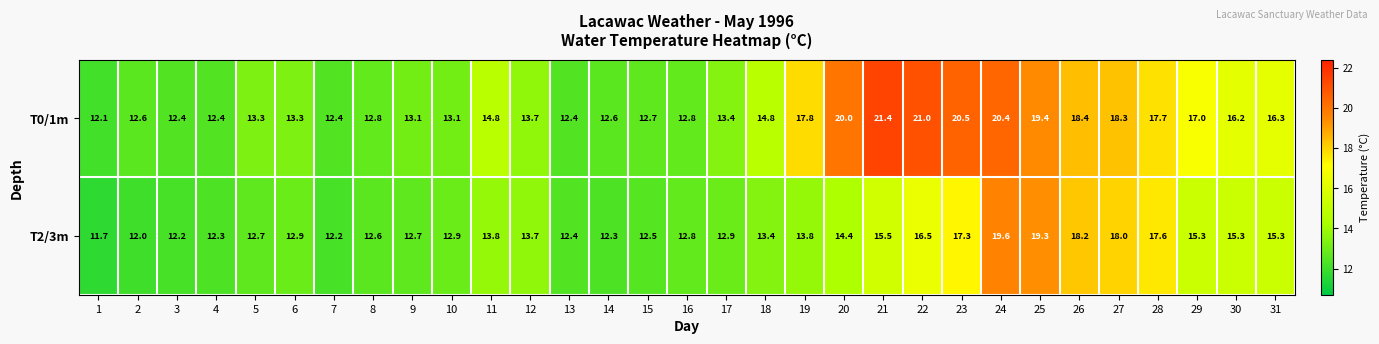

What is the sum of the T2/3m values at 24 and 18?

33.0